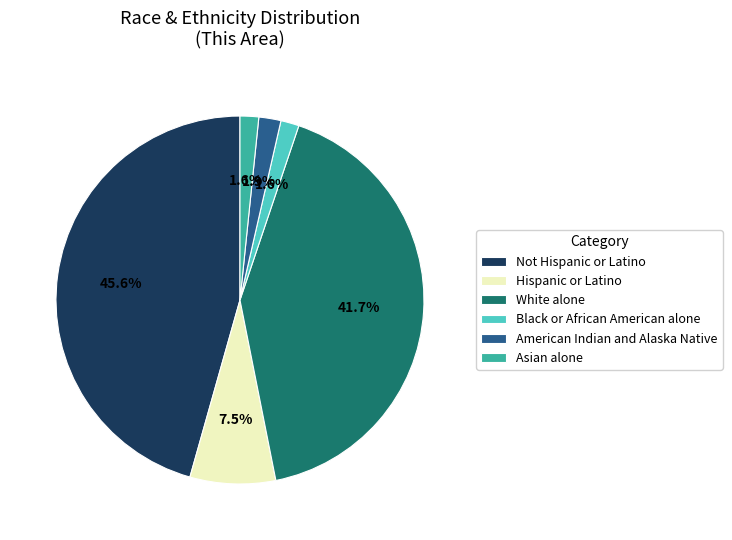

How many slices are in this pie chart?

6